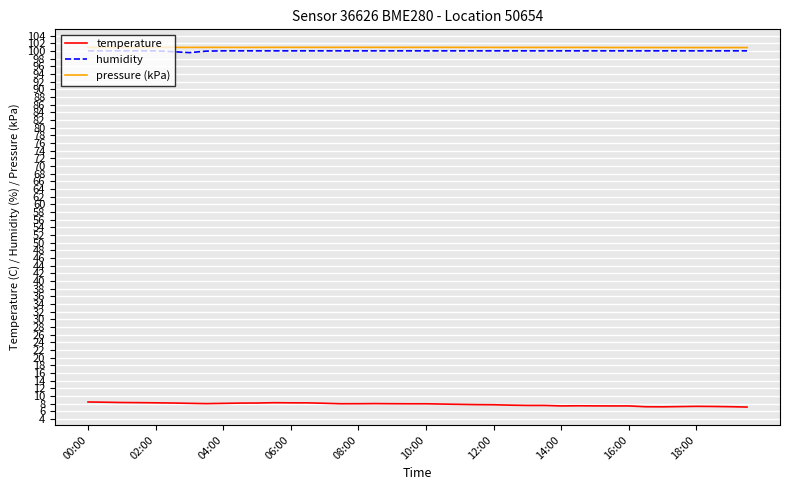

What is the sum of all temperature values?

312.5